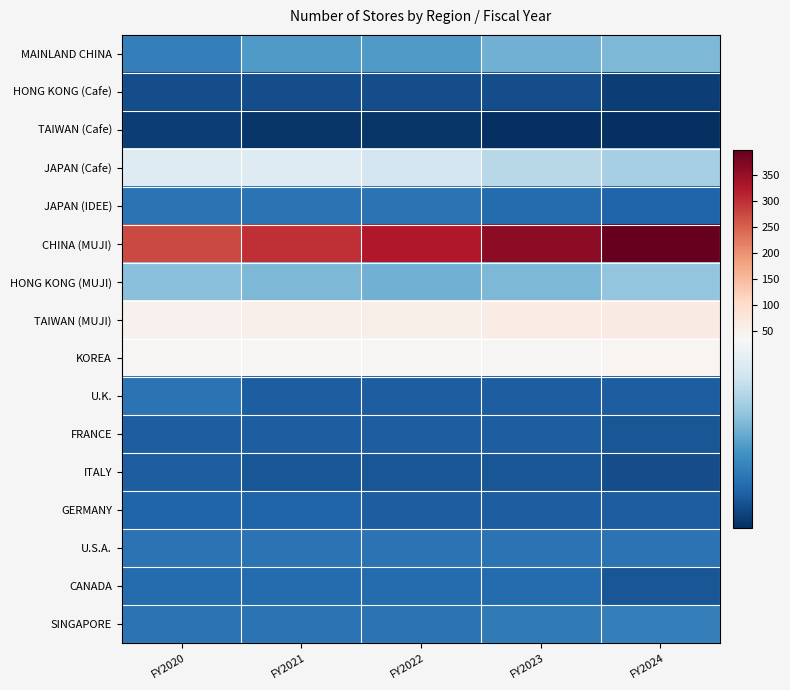

What is the difference between the highest and lowest values at FY2020?

271